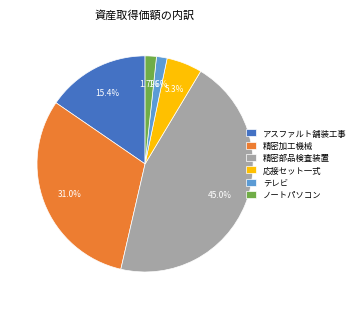

Is 精密加工機械 the majority of the pie?

No